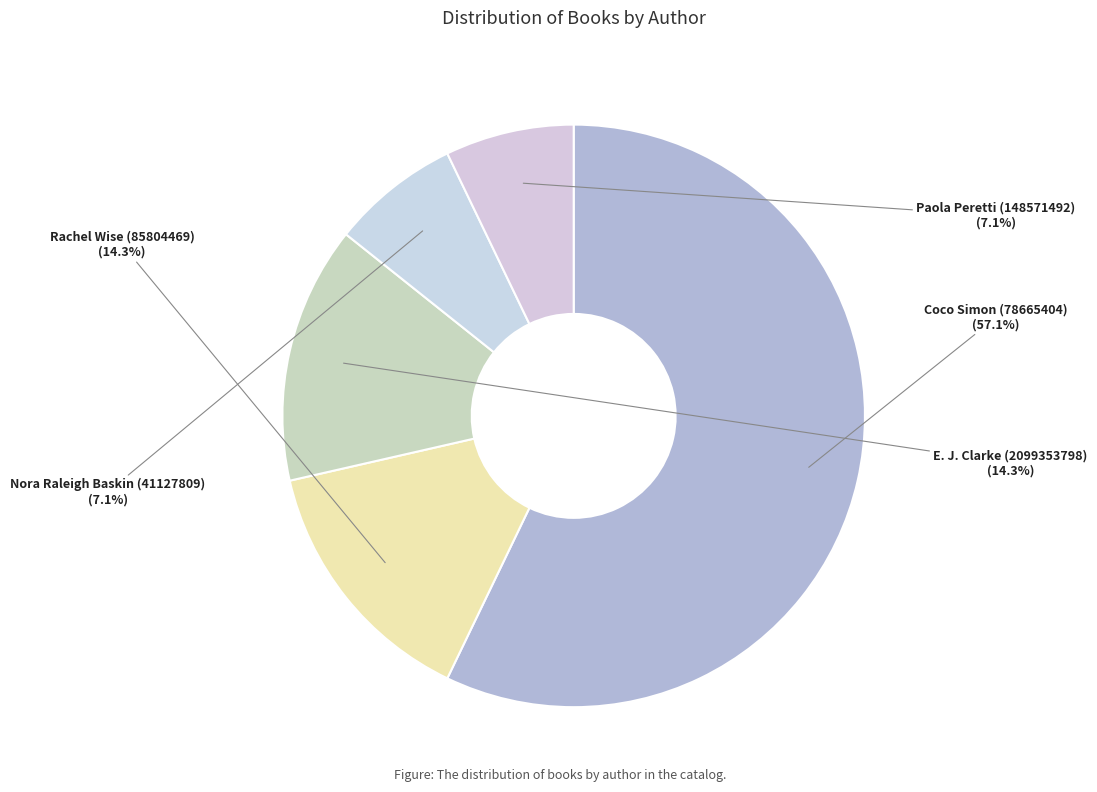

How many slices are in this pie chart?

5